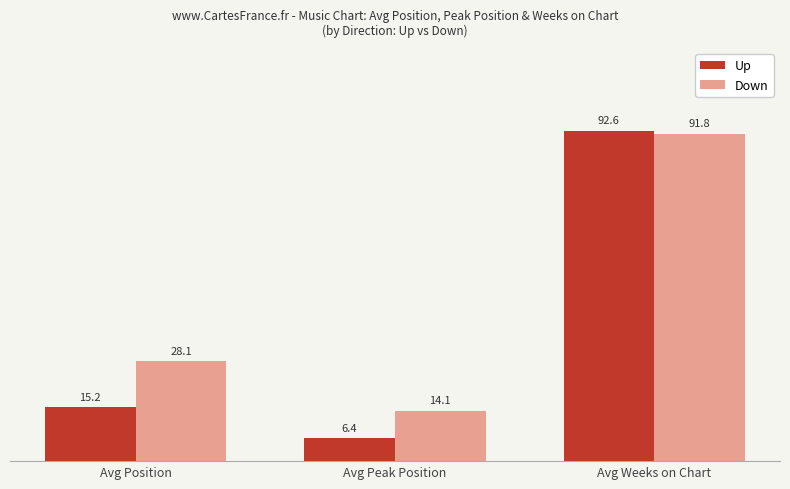

Reading left to right, what are all the values shown in this chart?

Up: Avg Position=15.2	Avg Peak Position=6.4	Avg Weeks on Chart=92.6
Down: Avg Position=28.1	Avg Peak Position=14.1	Avg Weeks on Chart=91.8